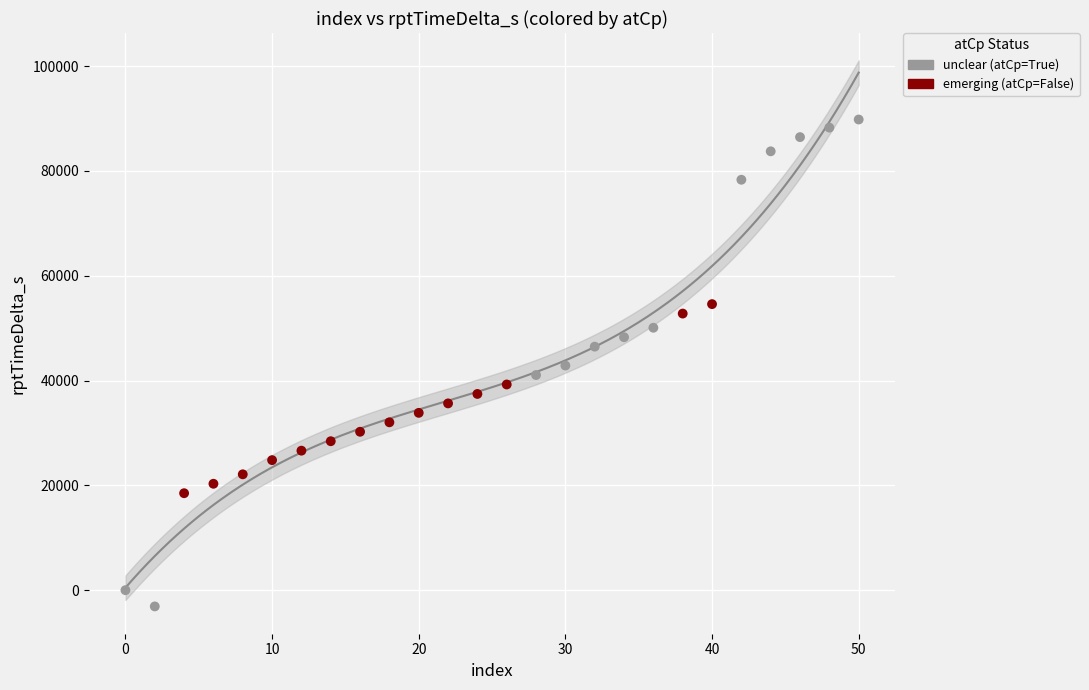

Which series reaches the maximum Y coordinate?

unclear (atCp=True)